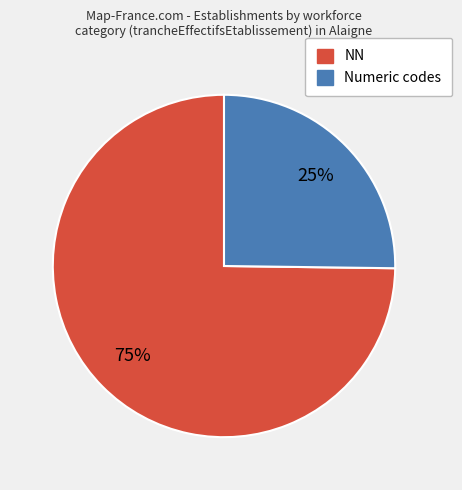

To the nearest percent, what is the average slice percentage?

50%